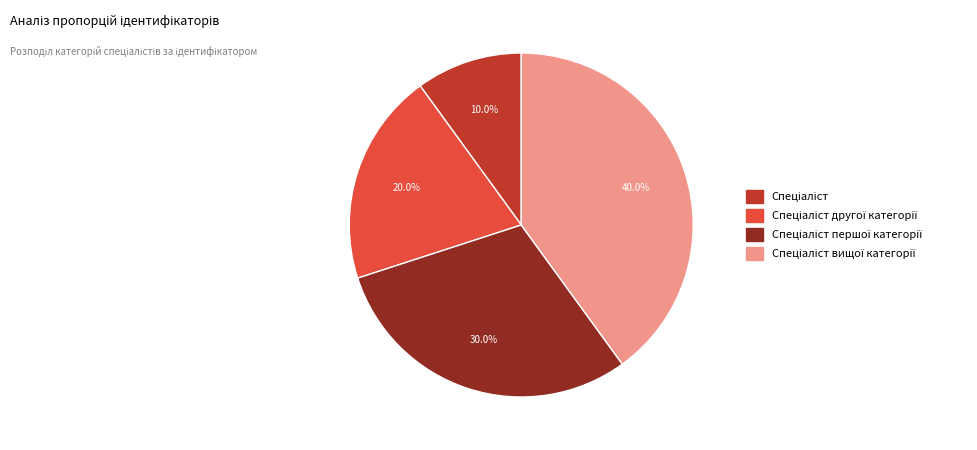

Is there any slice that represents more than half of the pie?

No